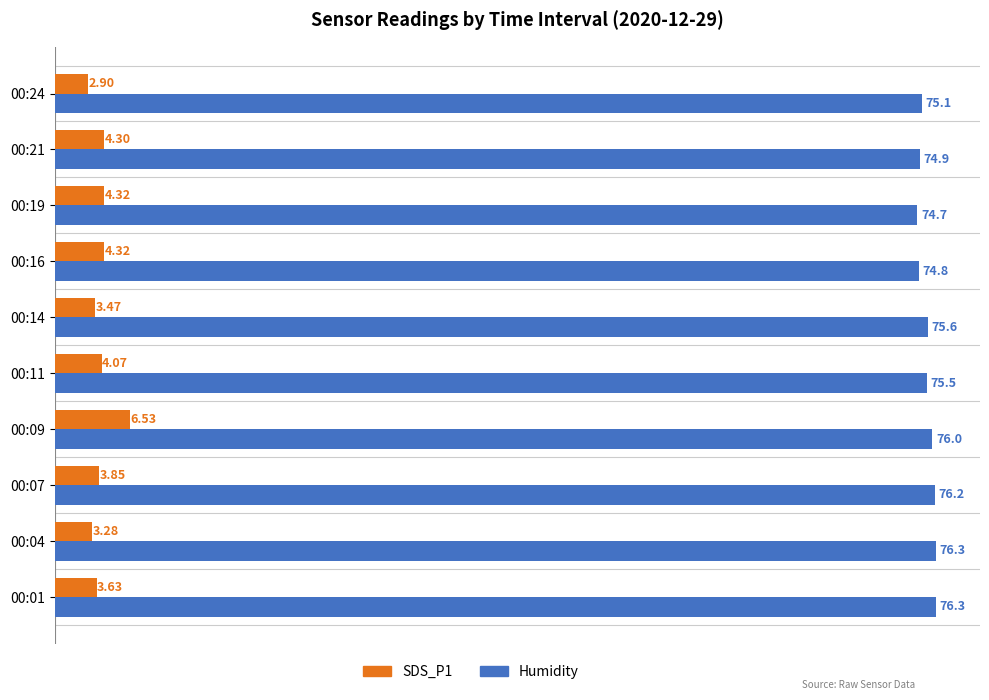

What is the difference between the highest and lowest values at 00:16?

70.5